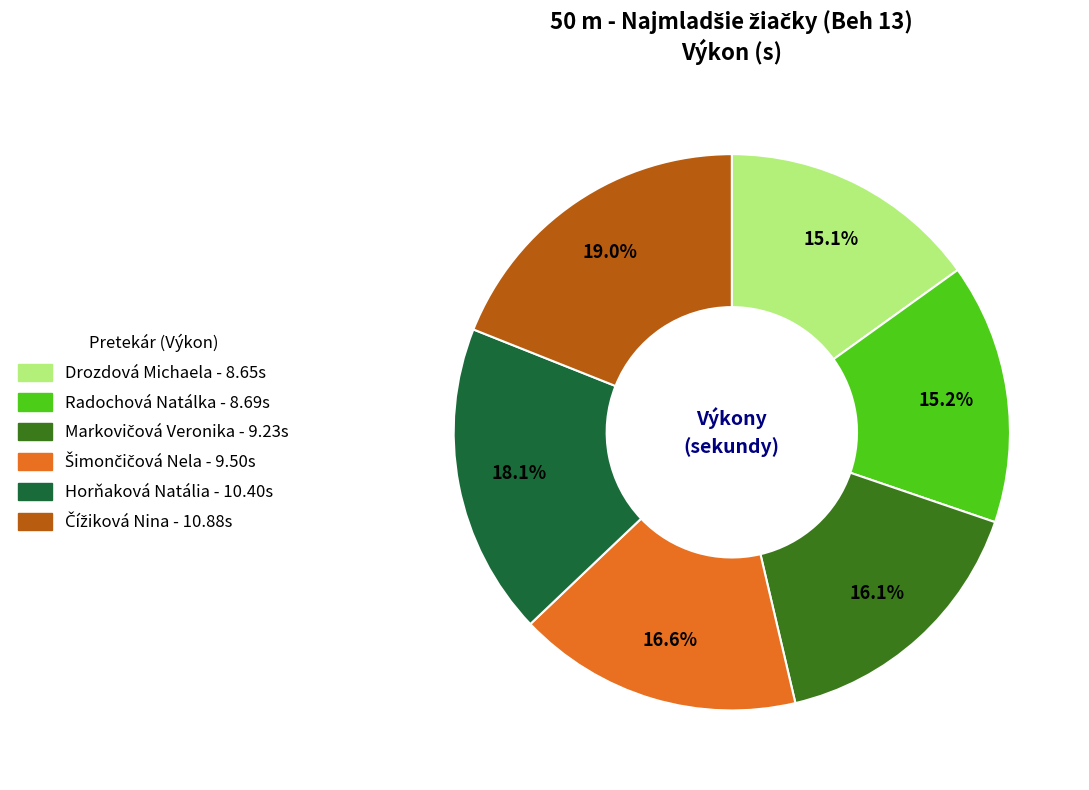

Between Radochová Natálka and Horňaková Natália, which is larger?

Horňaková Natália